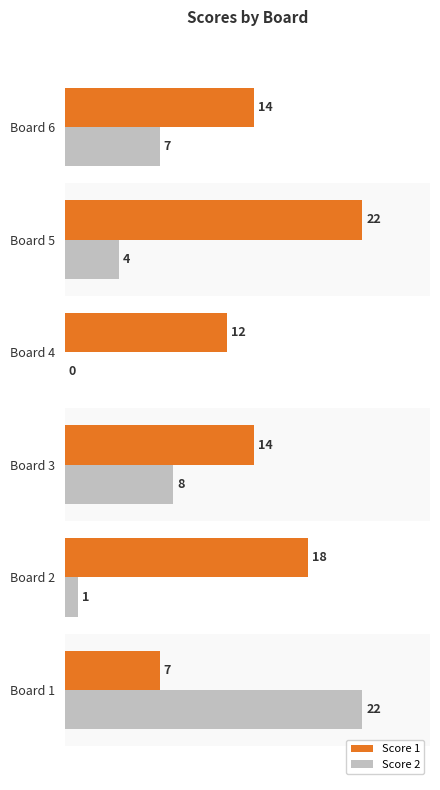

Count the number of categories in the chart.

6